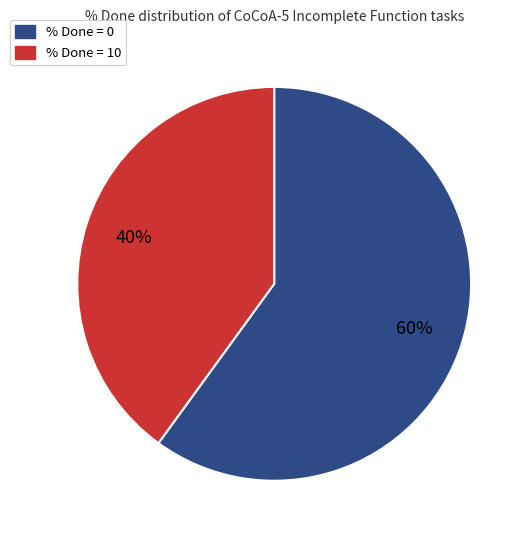

Which category has the smallest portion of the pie?

% Done = 10